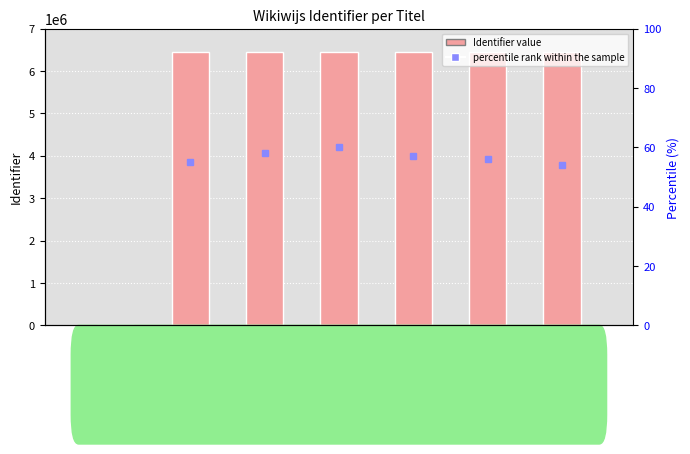

List the labels in order of value, largest first.

Contact, Bronnen, Tips en trucs, Uitvoering, Wat kan ik er mee?, Inleiding, OBS